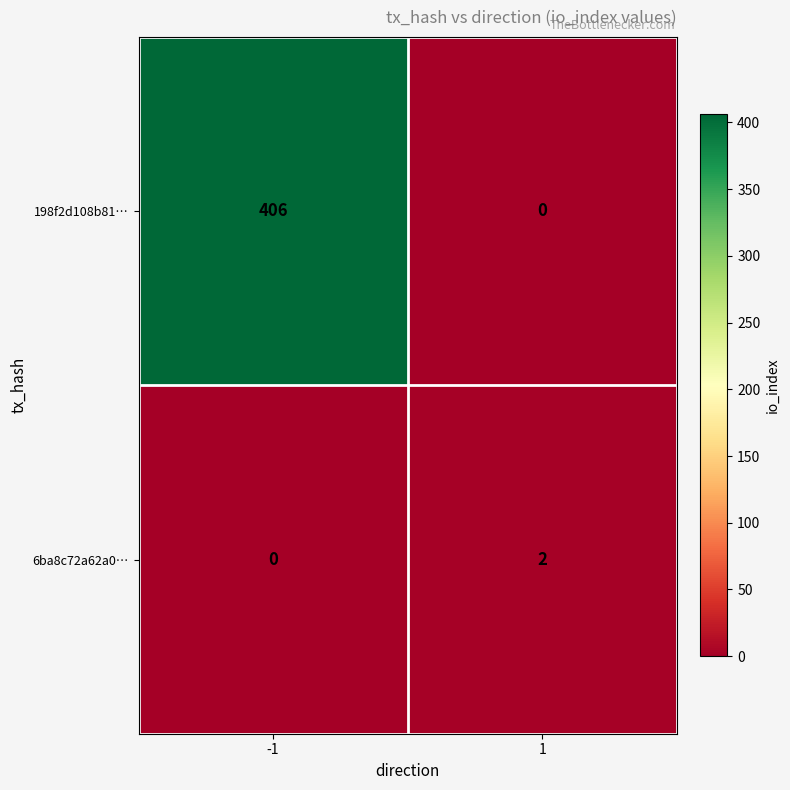

What is the sum of all 198f2d108b81… values?

406